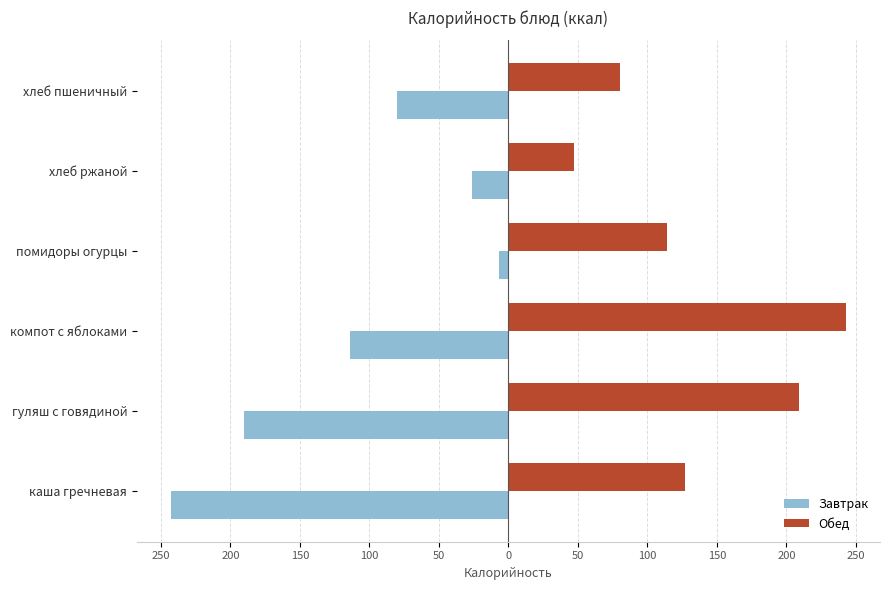

What is the smallest value displayed?

-243